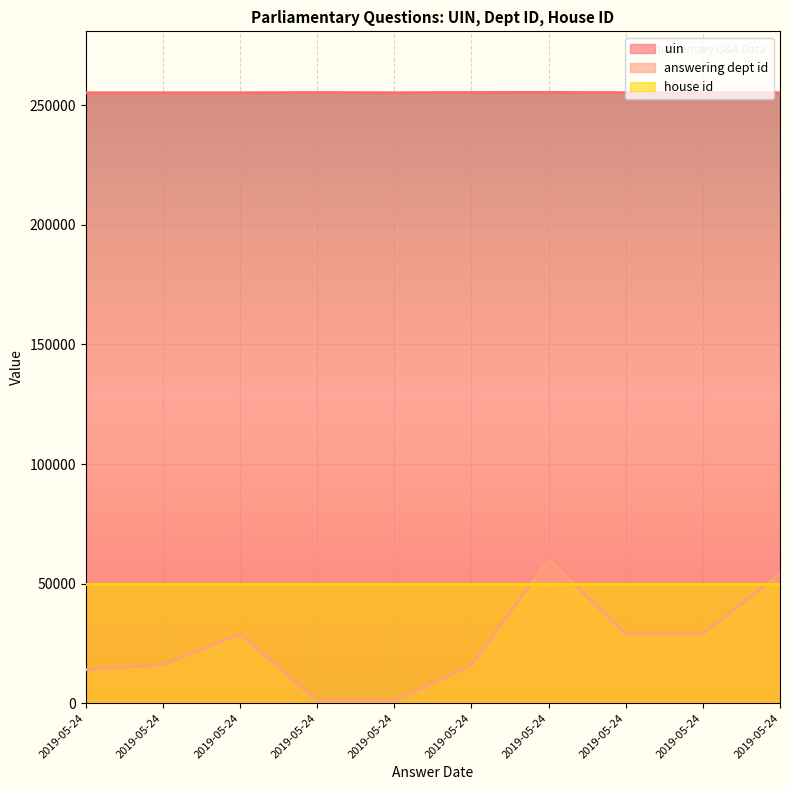

At which label does uin first exceed 255281?

2019-05-24